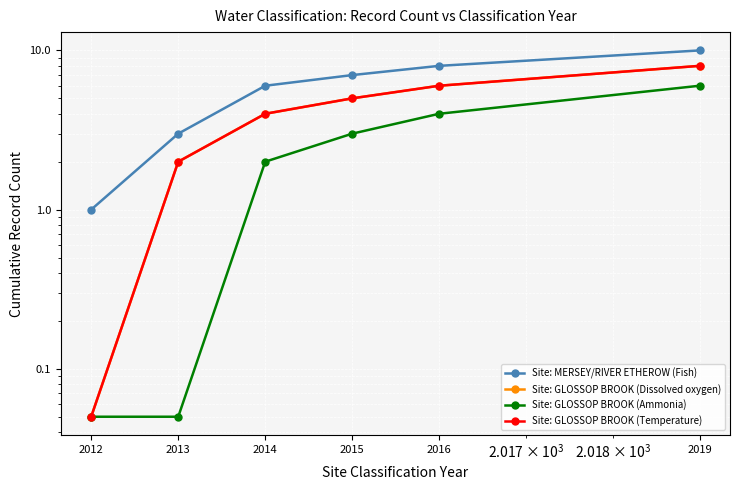

What is the difference between the Site: GLOSSOP BROOK (Dissolved oxygen) values at 2012 and 2015?

5.0